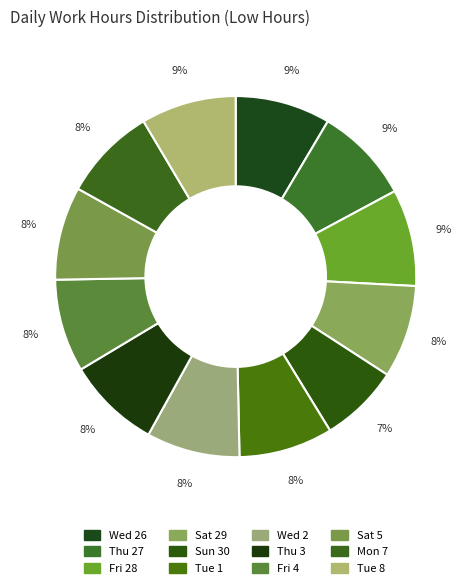

What percentage do Tue 8 and Sun 30 together represent?

15.6%